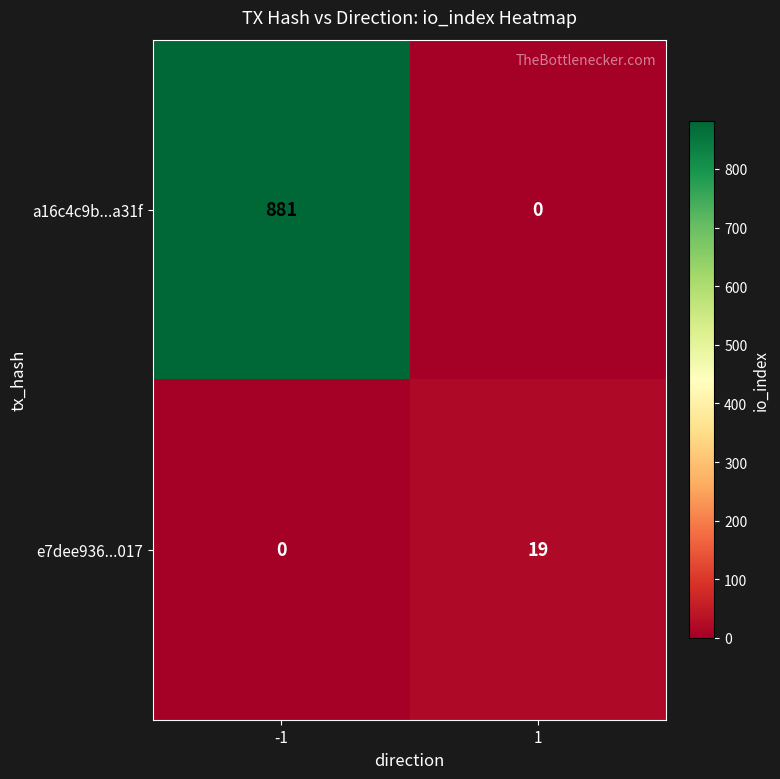

What is the difference between the maximum and minimum values in the a16c4c9b...a31f series?

881